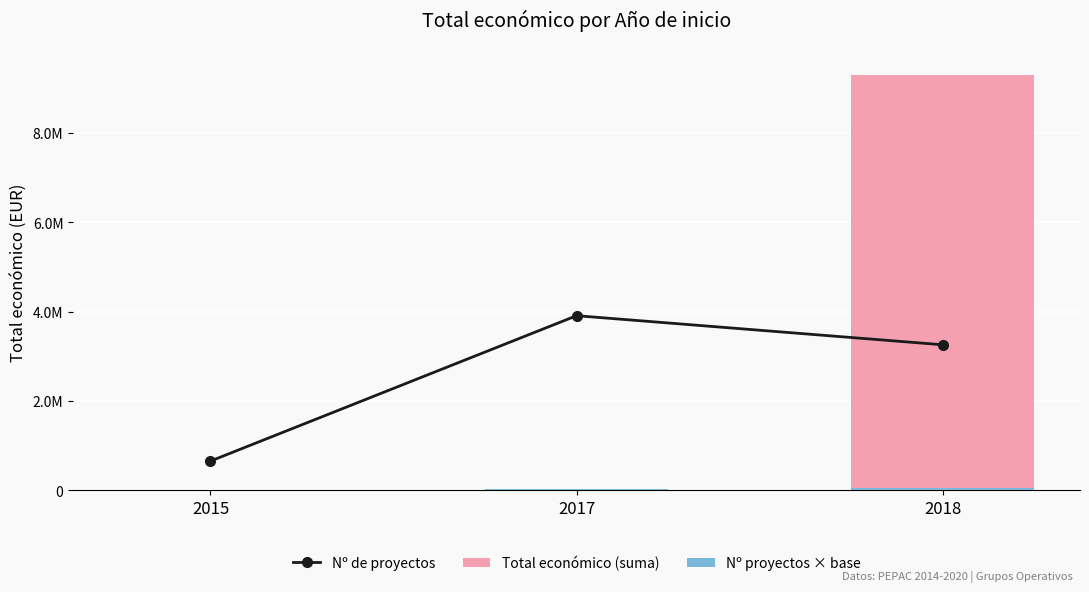

What is the minimum value for Nº de proyectos?

651183.3